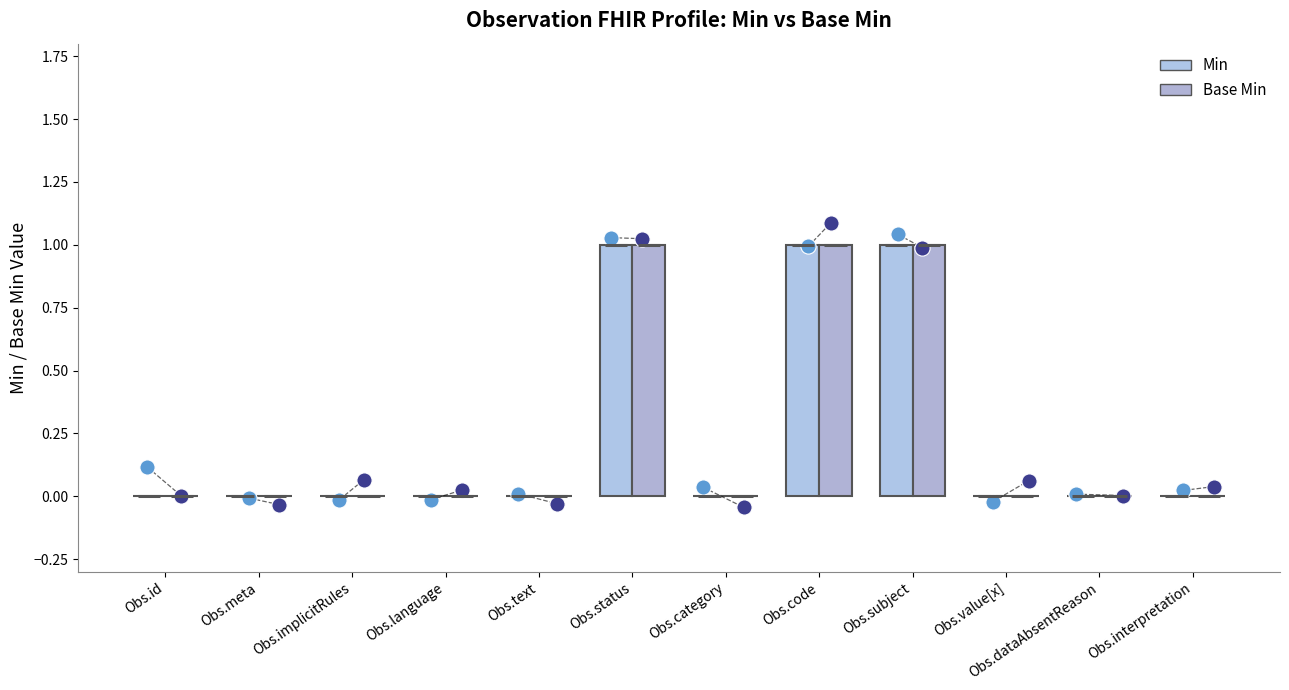

What are all the series names shown in the legend?

Min, Base Min